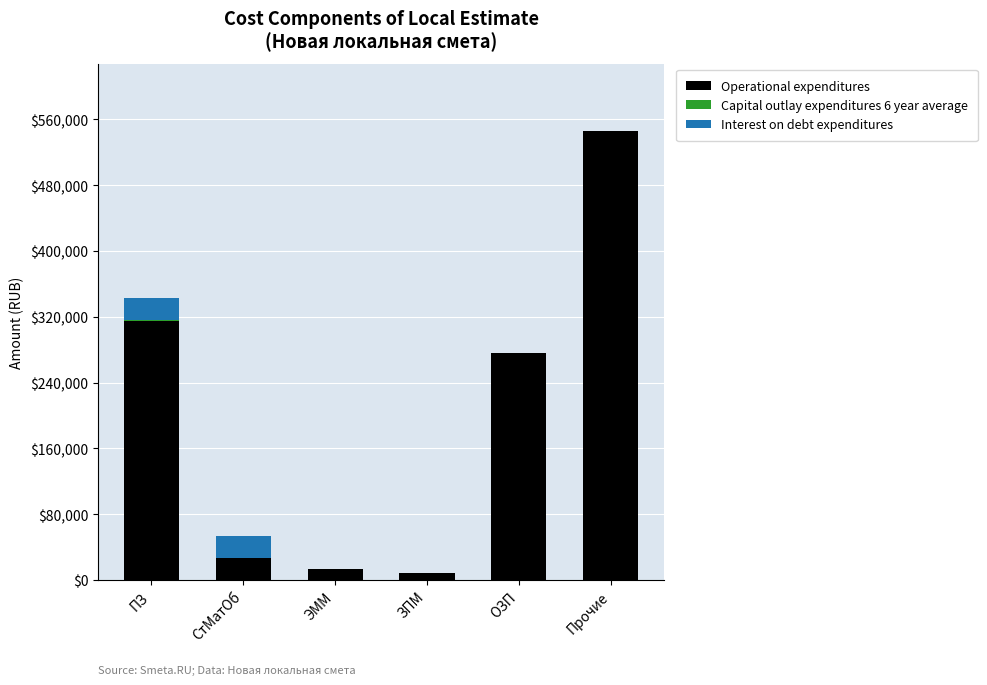

What is the sum of all Operational expenditures values?

1185797.2